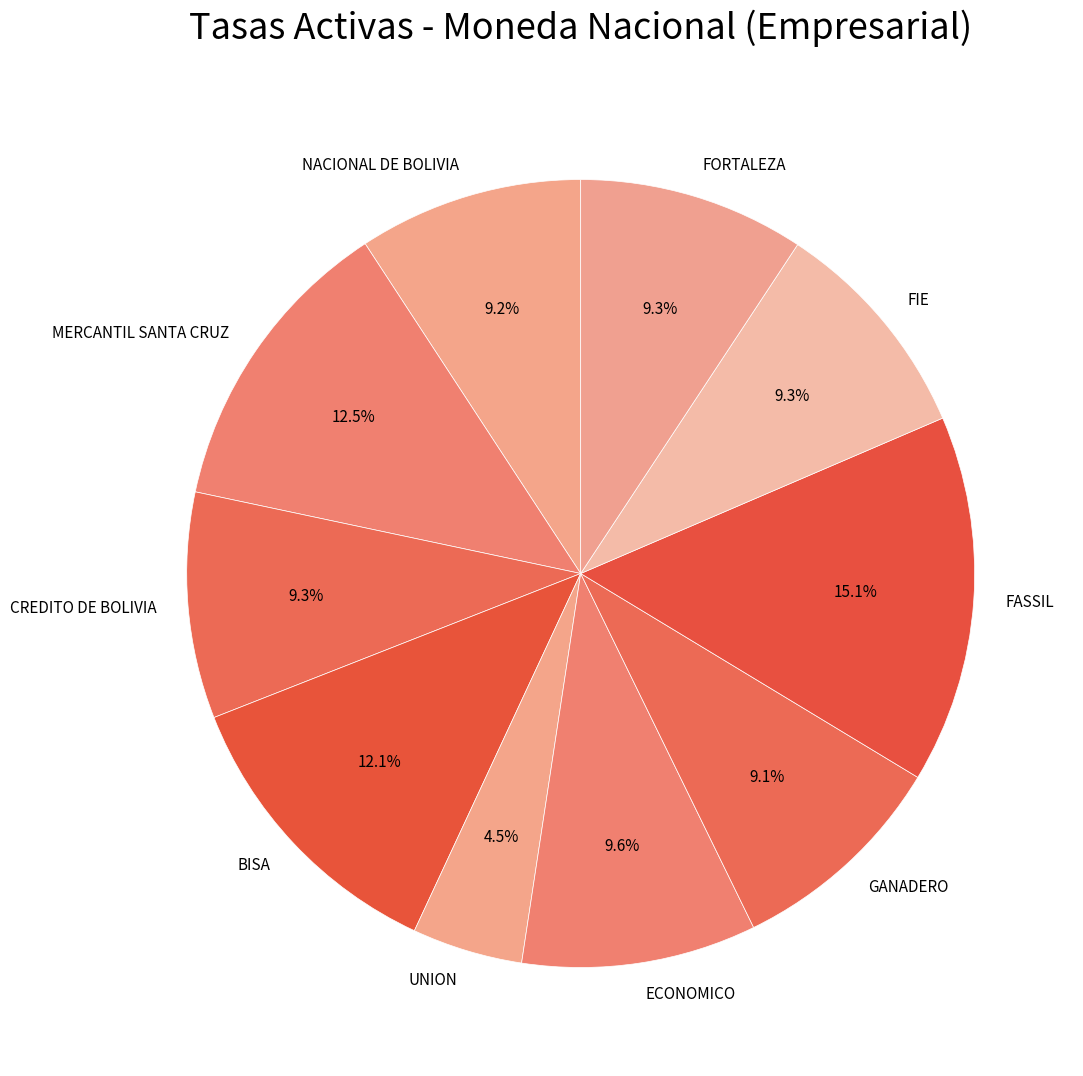

To the nearest percent, what is the difference between the largest and smallest slice percentages?

11%